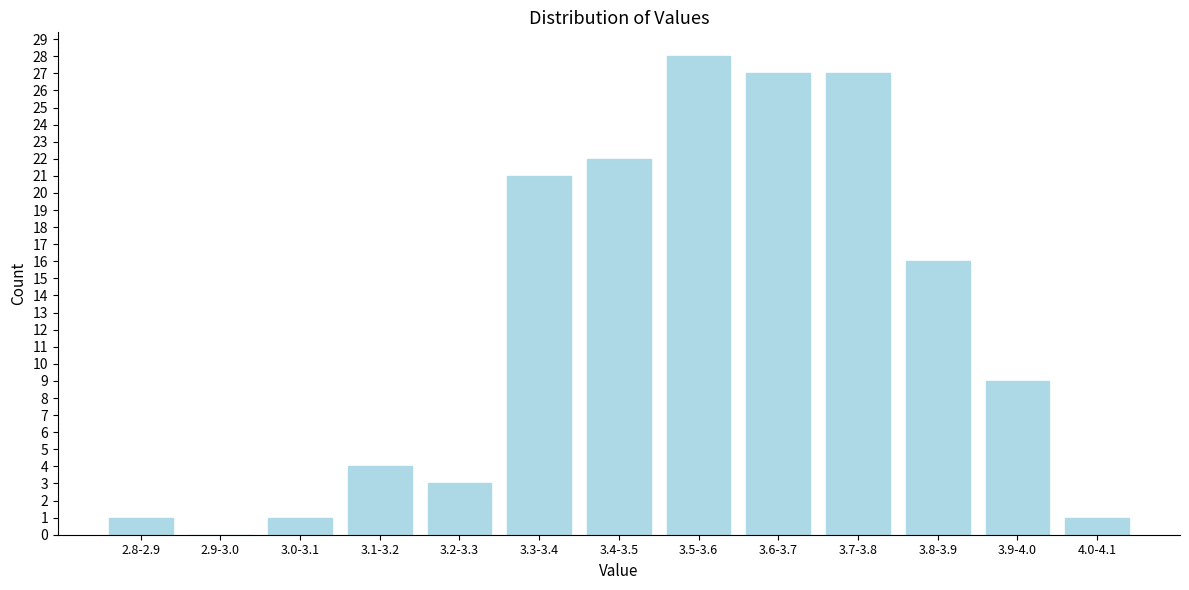

Reading left to right, what are all the values shown in this chart?

2.8-2.9=1	2.9-3.0=0	3.0-3.1=1	3.1-3.2=4	3.2-3.3=3	3.3-3.4=21	3.4-3.5=22	3.5-3.6=28	3.6-3.7=27	3.7-3.8=27	3.8-3.9=16	3.9-4.0=9	4.0-4.1=1